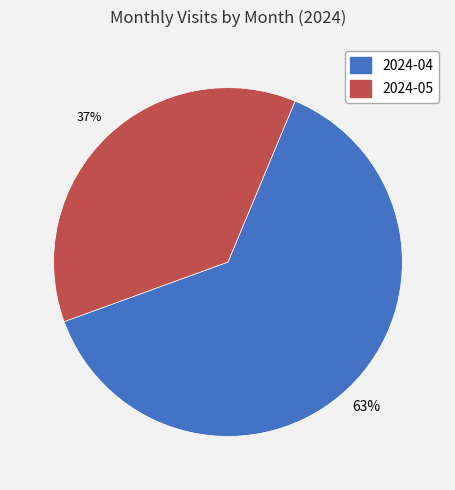

To the nearest percent, what is the difference between the largest and smallest slice percentages?

26%